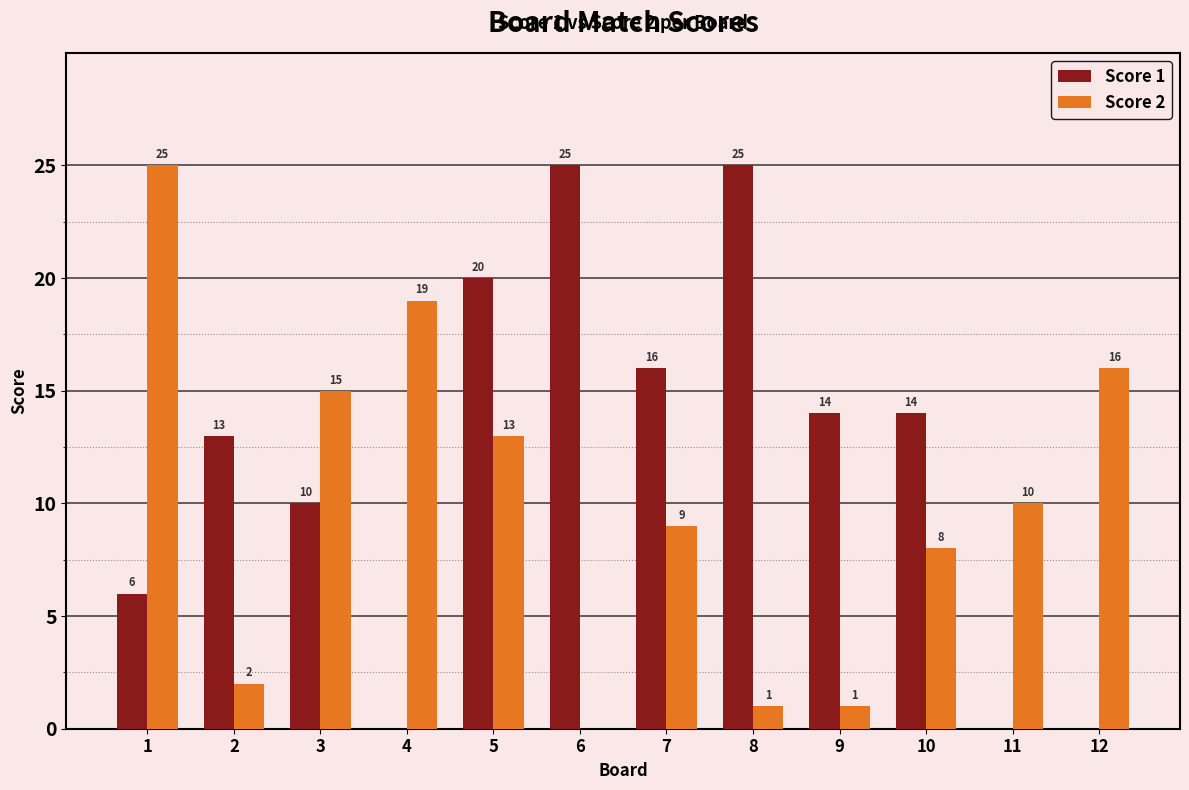

Where does the Score 1 series first go above 14?

5